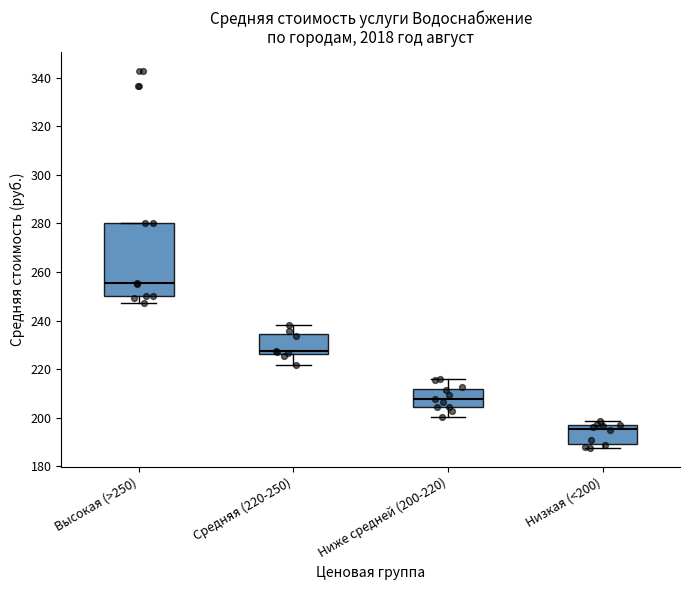

Reading left to right, transcribe this box plot: for each box, give where its median line is, the range the box spans, and where its two whiskers end, as read against the y-axis. The values are not printed on the chart, so give them approximately, as read against the axis.

Высокая (>250): median 256, box 250 to 280, whiskers 248 to 280
Средняя (220-250): median 228, box 226 to 234, whiskers 222 to 238
Ниже средней (200-220): median 208, box 204 to 212, whiskers 200 to 216
Низкая (<200): median 196 (just below the box's upper edge), box 190 to 196, whiskers 188 to 198